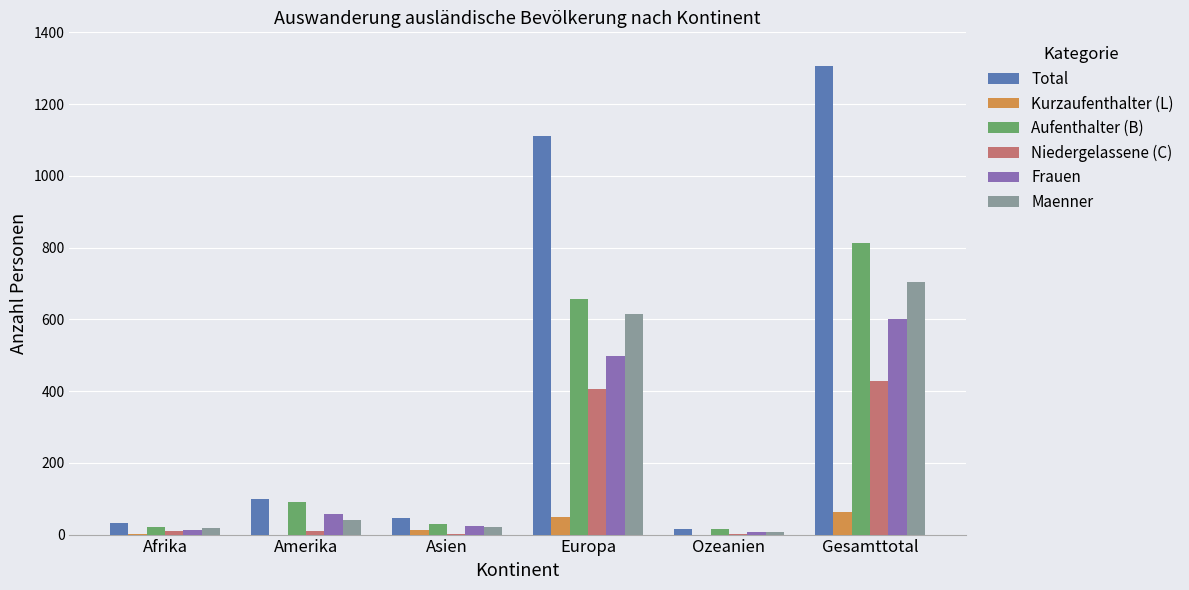

Are the bars horizontal?

No